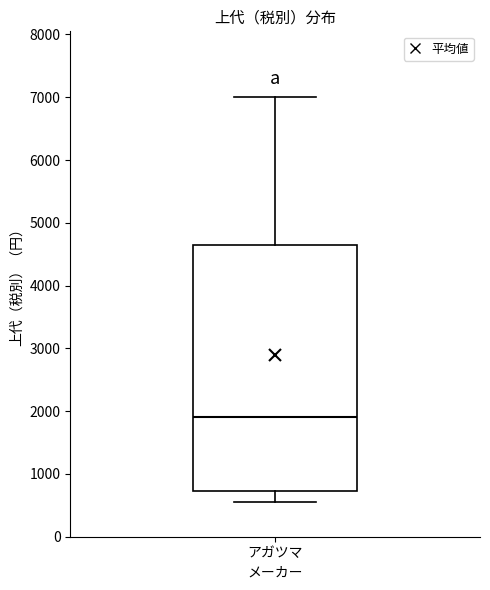

Where does the median line of the box for アガツマ sit on the y-axis? The values are not printed on the chart, so give them approximately, as read against the axis.

1900